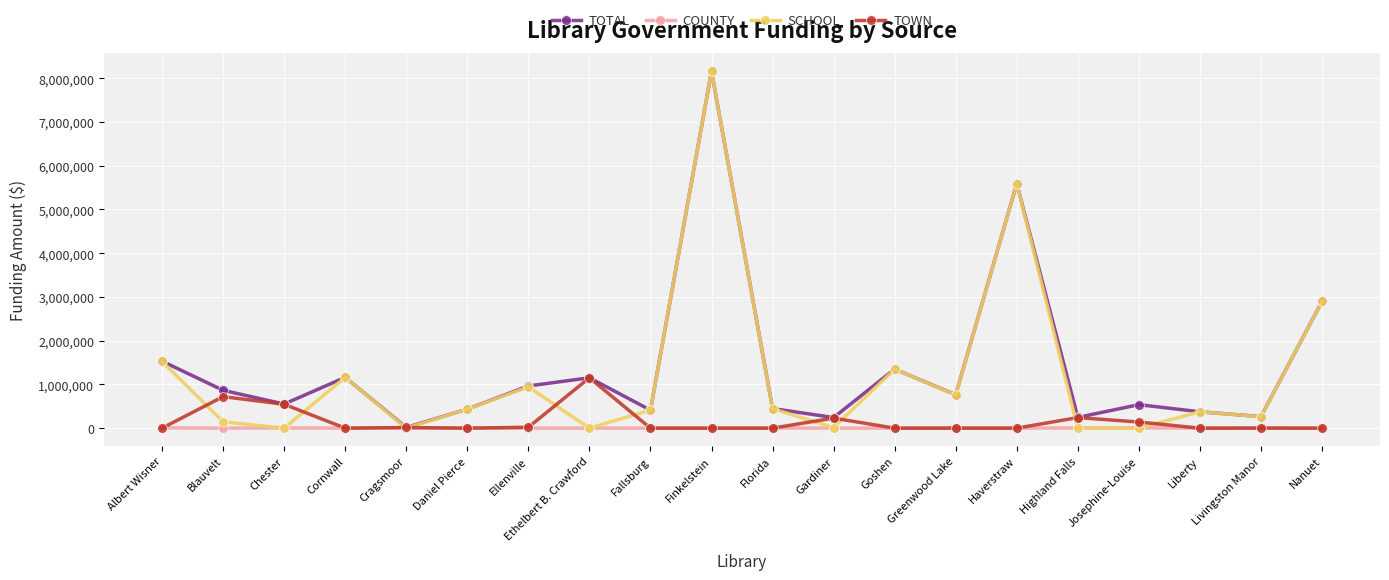

What is the sum of all TOWN values?

3065463